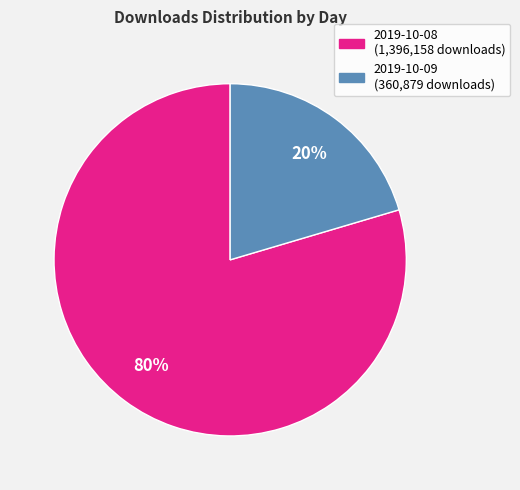

What is the largest slice in the pie chart?

2019-10-08 (1396158 downloads)